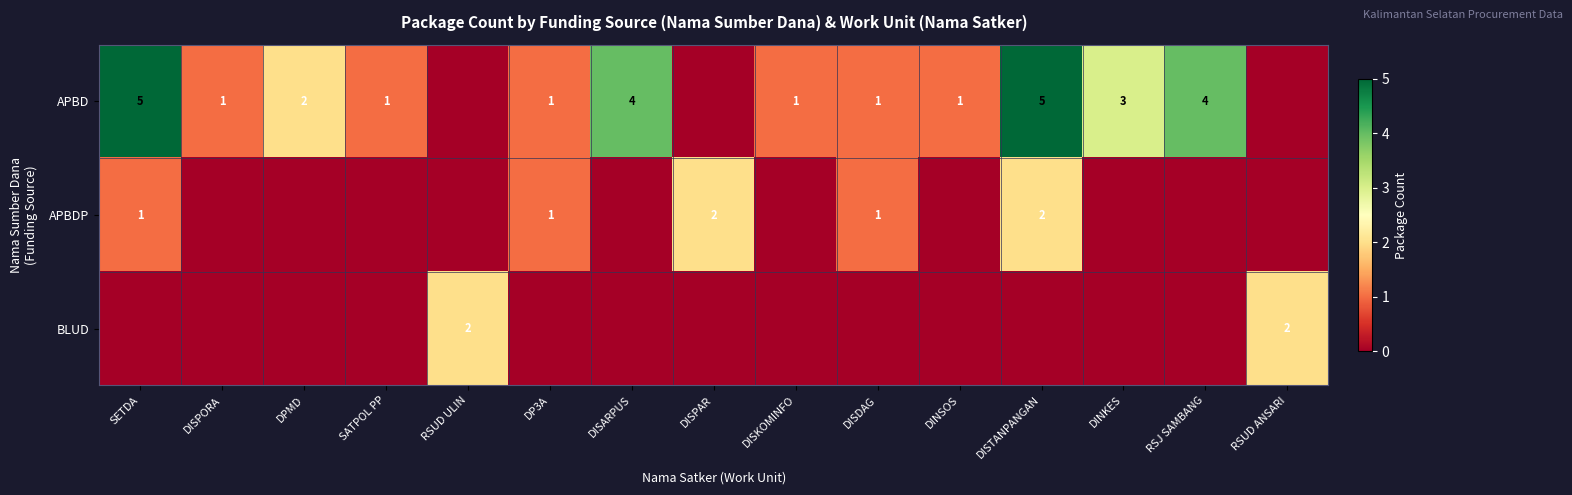

What is the spread (max minus min) of values at SETDA?

5